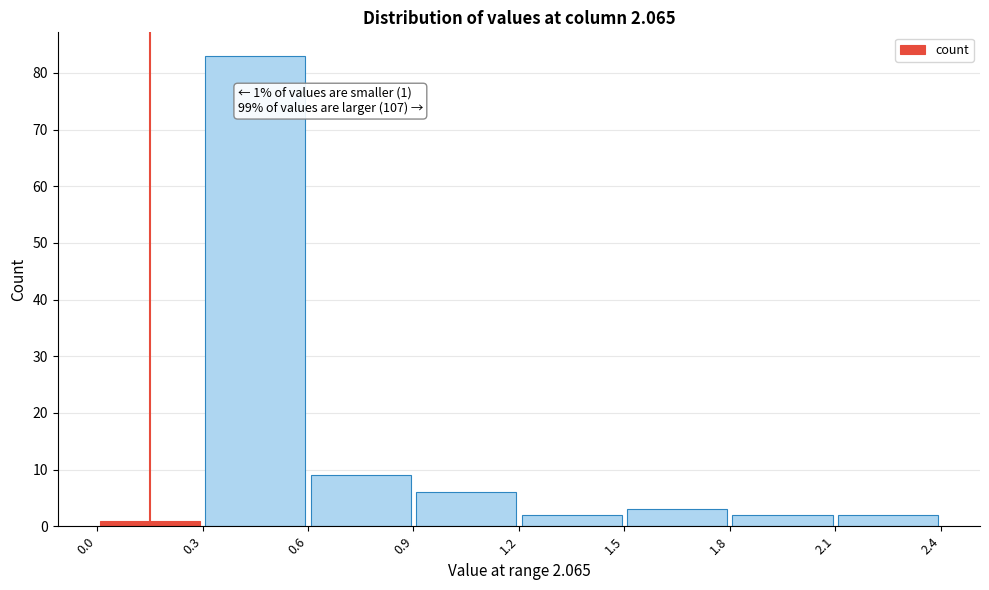

Which range on the x-axis has the tallest bar?

0.3 to 0.6